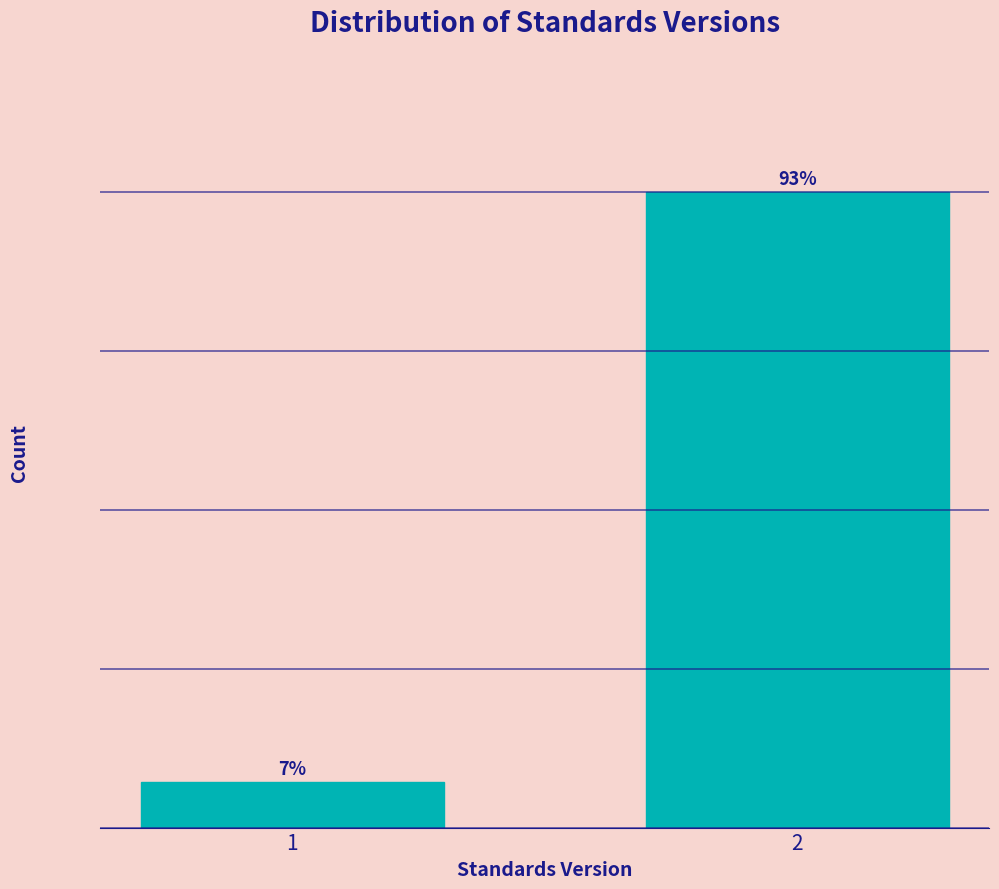

Rank the categories by value from lowest to highest.

1, 2